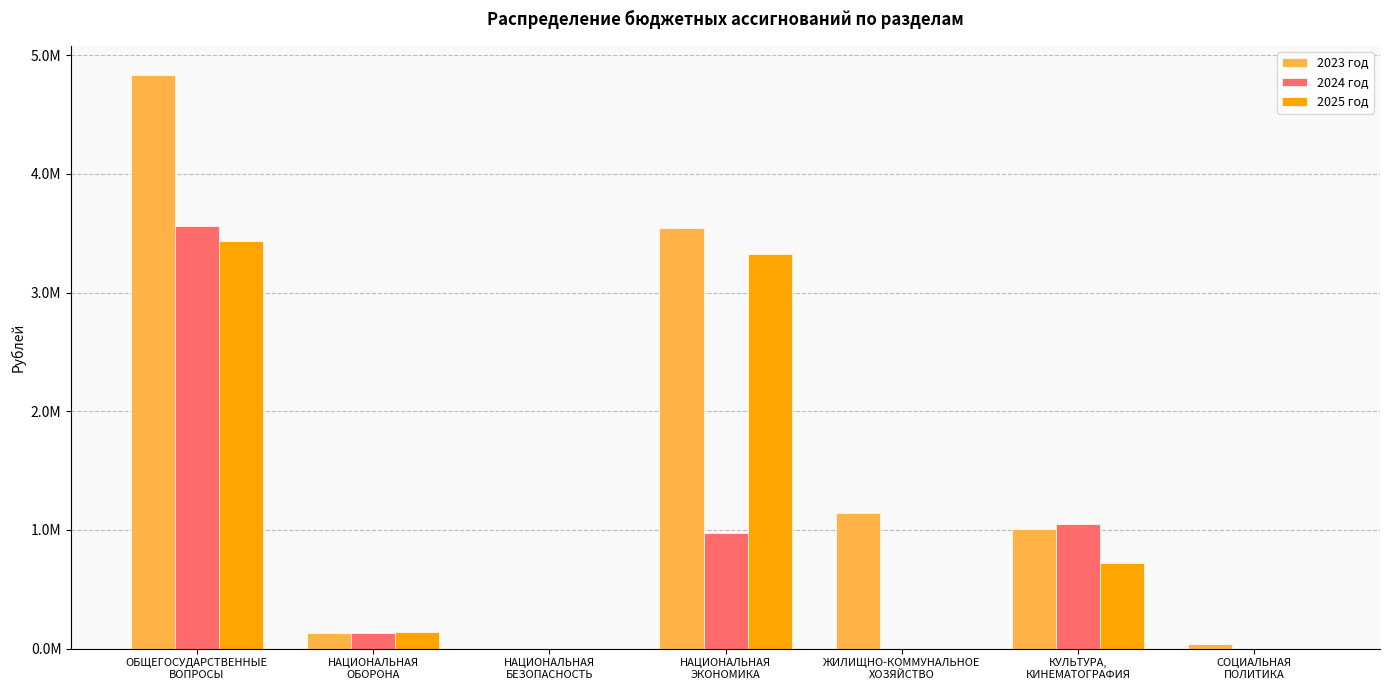

What are all the series names shown in the legend?

2023 год, 2024 год, 2025 год